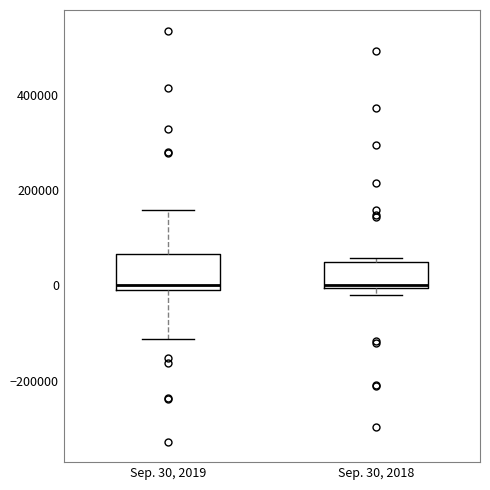

Reading left to right, read every box against the y-axis: the position of its median line, the range the box covers, and the ends of its whiskers. The values are not printed on the chart, so give them approximately, as read against the axis.

Sep. 30, 2019: median 0, box -20000 to 60000, whiskers -120000 to 160000
Sep. 30, 2018: median 0 (just above the box's lower edge), box 0 to 40000, whiskers -20000 to 60000